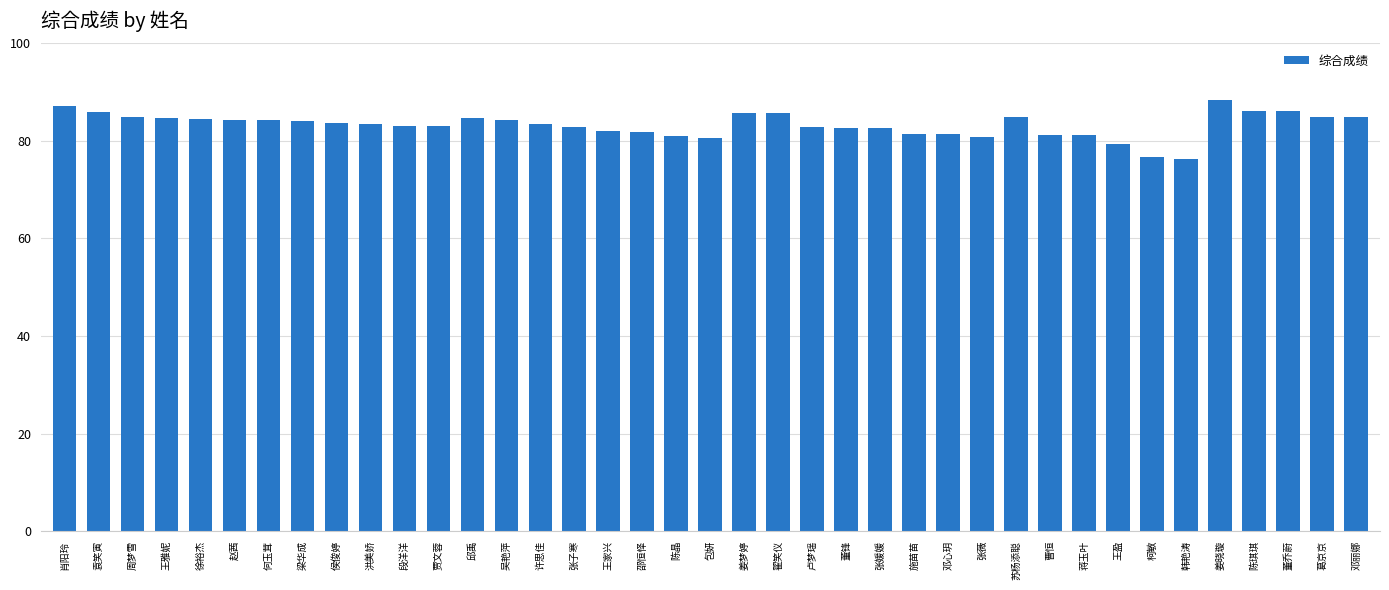

Count the number of data series in this chart.

1